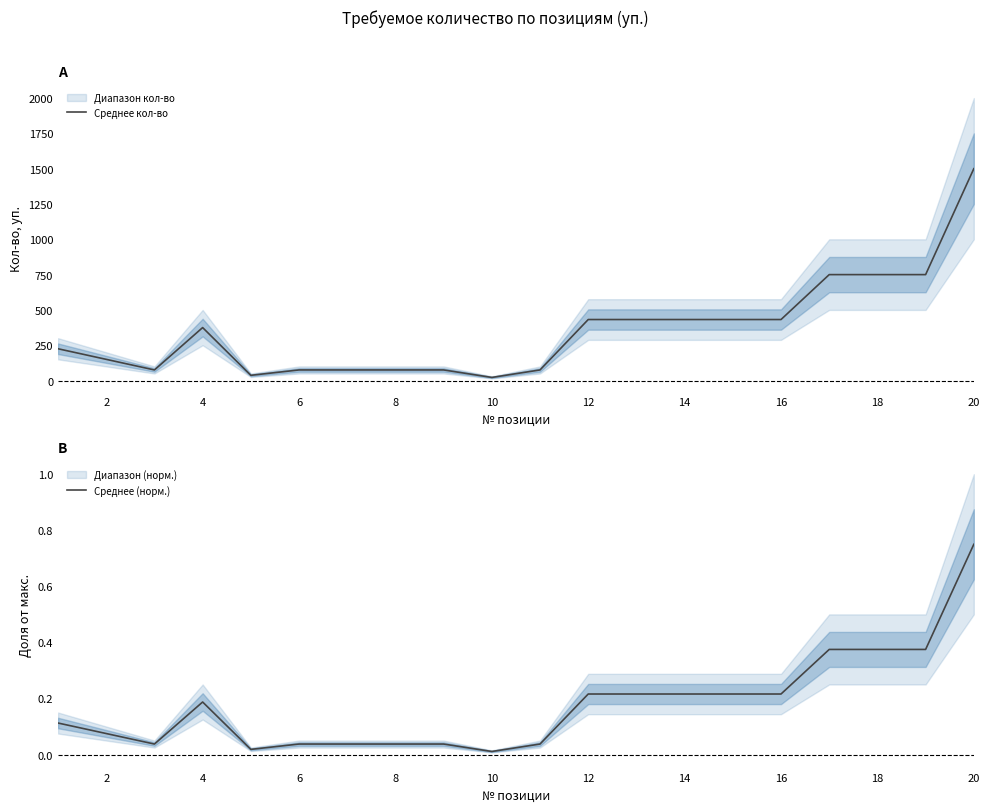

What is the highest value of the Среднее кол-во series?

1500